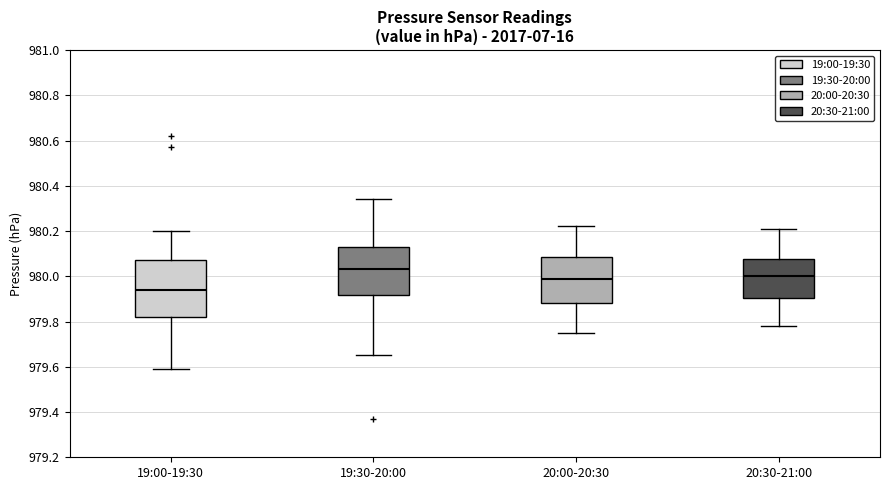

Reading left to right, transcribe this box plot: for each box, give where its median line is, the range the box spans, and where its two whiskers end, as read against the y-axis. The values are not printed on the chart, so give them approximately, as read against the axis.

19:00-19:30: median 979.94, box 979.82 to 980.08, whiskers 979.60 to 980.20
19:30-20:00: median 980.04, box 979.92 to 980.12, whiskers 979.66 to 980.34
20:00-20:30: median 980.00, box 979.88 to 980.08, whiskers 979.76 to 980.22
20:30-21:00: median 980.00, box 979.90 to 980.08, whiskers 979.78 to 980.22